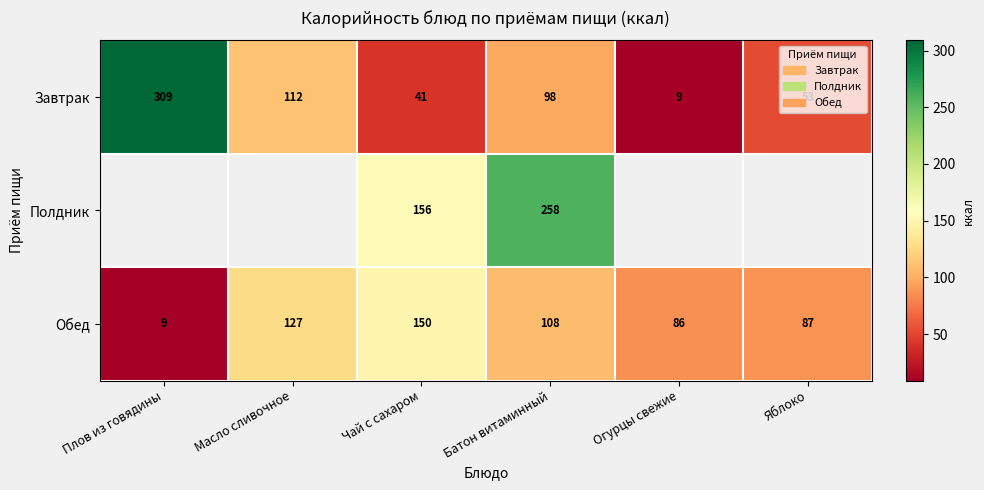

Which category has the highest value across all series?

Плов из говядины